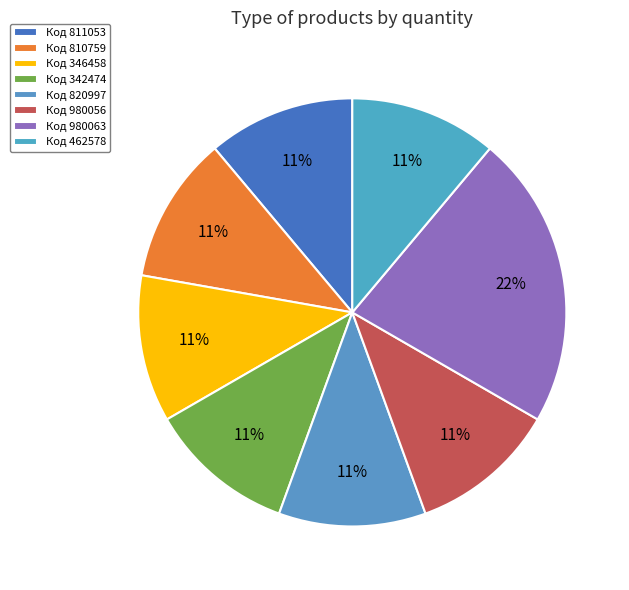

How many slices are in this pie chart?

8